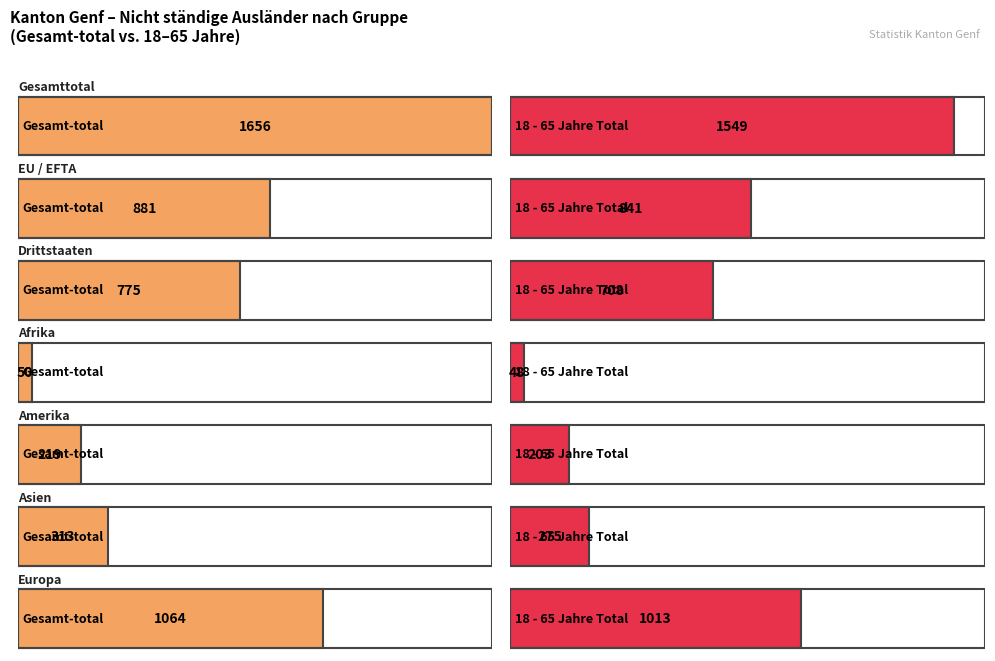

Which series has the largest range (max minus min)?

Gesamt-total